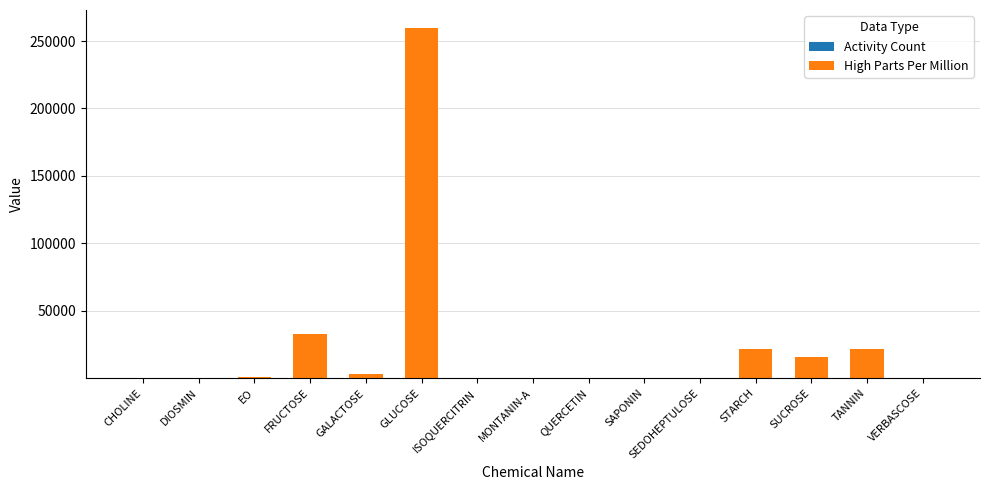

Count the number of categories in the chart.

15